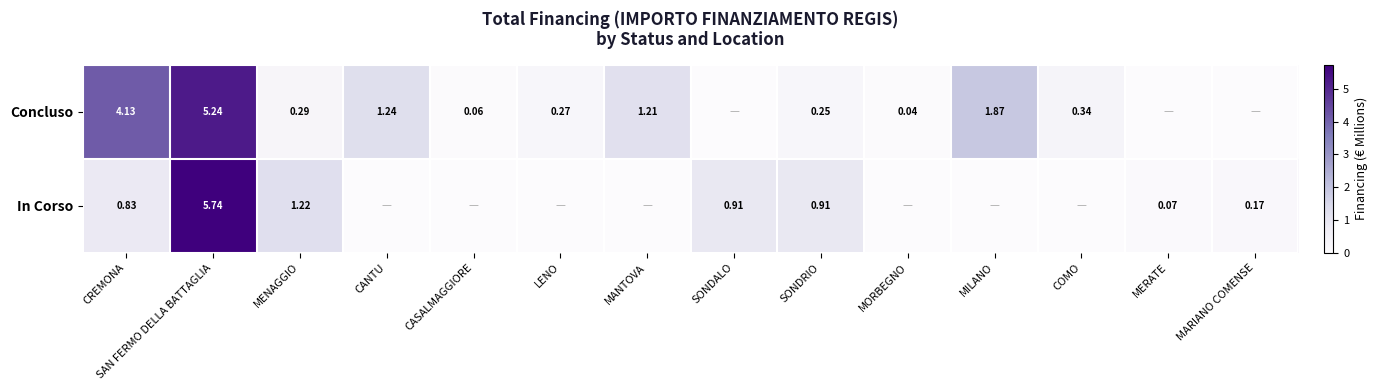

The Concluso series shows 1.2 at MANTOVA. True or false?

True